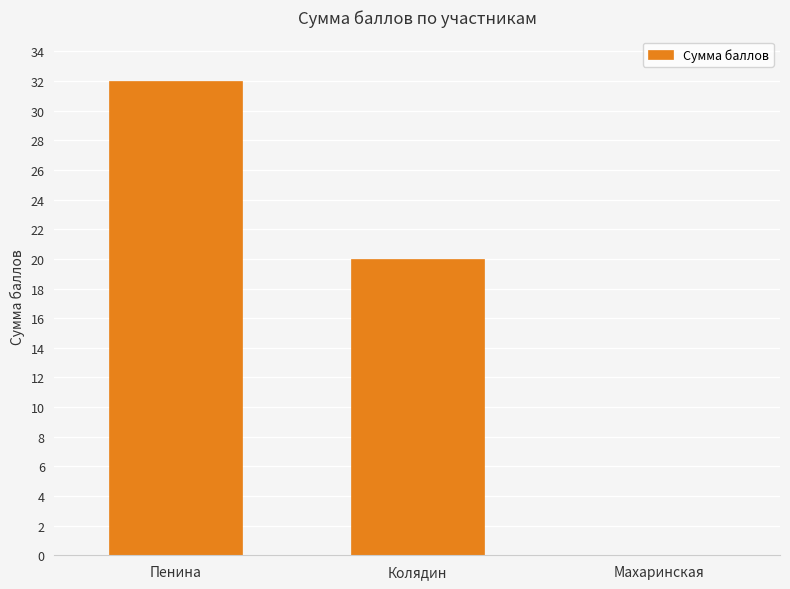

Reading left to right, extract all data points from this chart.

Пенина=32	Колядин=20	Махаринская=0